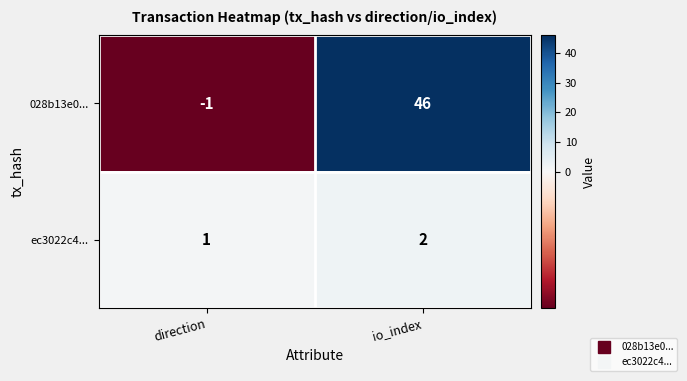

At which category is the sum across all series the highest?

io_index